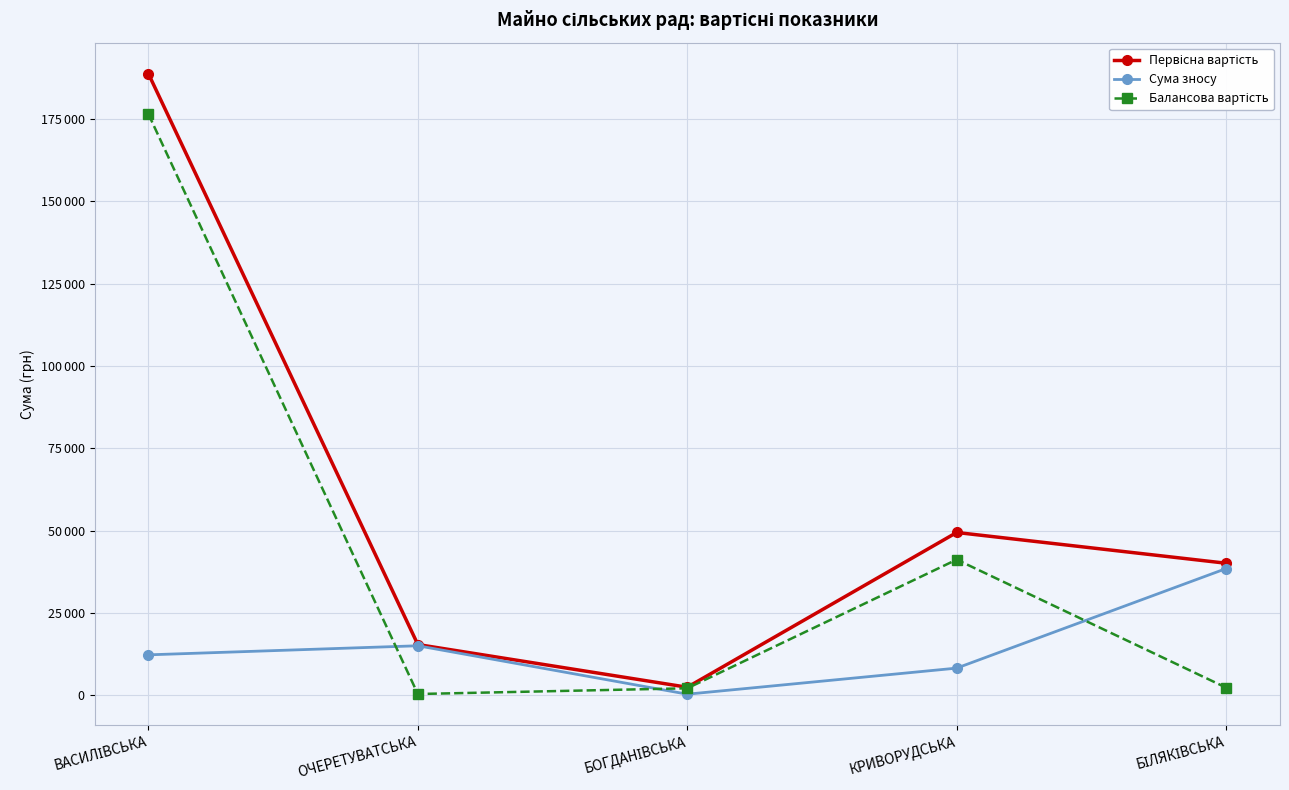

What is the label of the 1st point from the right?

БІЛЯКІВСЬКА